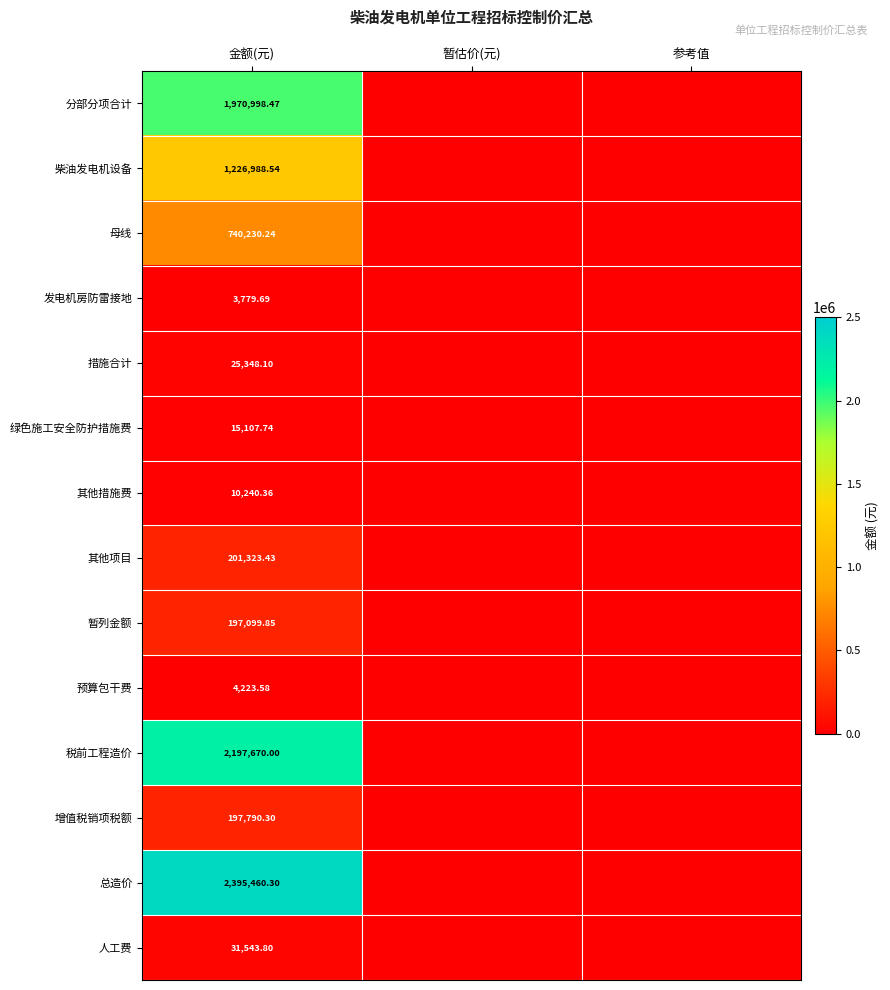

Rank the series at 金额(元) from lowest to highest value.

发电机房防雷接地, 预算包干费, 其他措施费, 绿色施工安全防护措施费, 措施合计, 人工费, 暂列金额, 增值税销项税额, 其他项目, 母线, 柴油发电机设备, 分部分项合计, 税前工程造价, 总造价